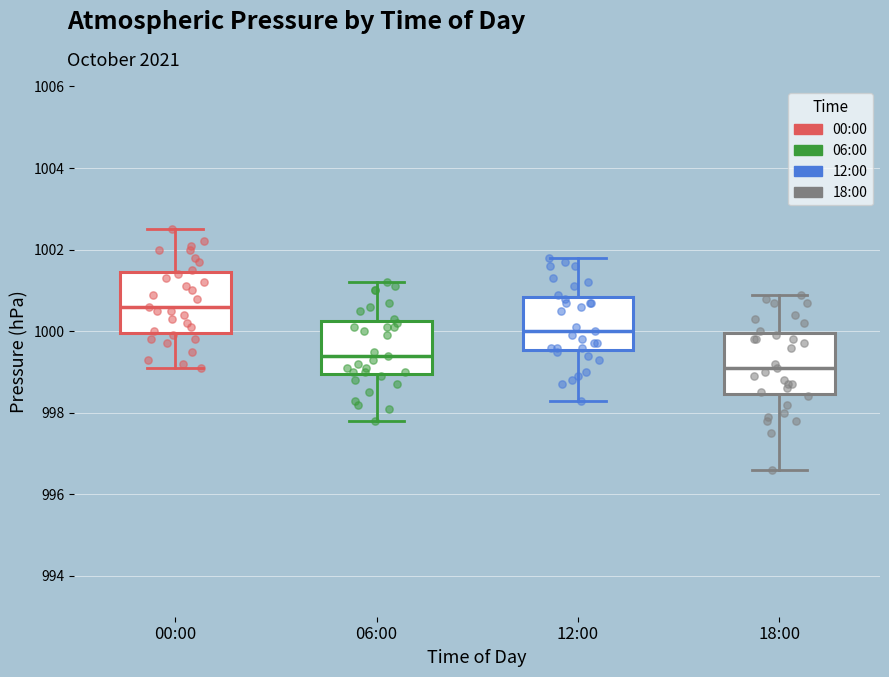

Reading left to right, read every box against the y-axis: the position of its median line, the range the box covers, and the ends of its whiskers. The values are not printed on the chart, so give them approximately, as read against the axis.

00:00: median 1000.6, box 1000.0 to 1001.4, whiskers 999.2 to 1002.6
06:00: median 999.4, box 999.0 to 1000.2, whiskers 997.8 to 1001.2
12:00: median 1000.0, box 999.6 to 1000.8, whiskers 998.4 to 1001.8
18:00: median 999.2, box 998.4 to 1000.0, whiskers 996.6 to 1001.0